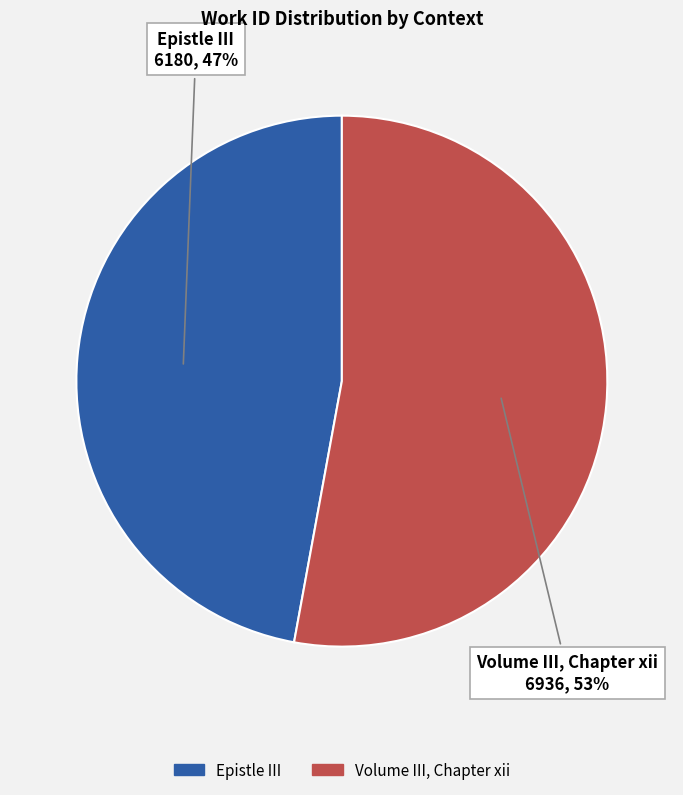

The Epistle III slice represents 47% of the pie. True or false?

True